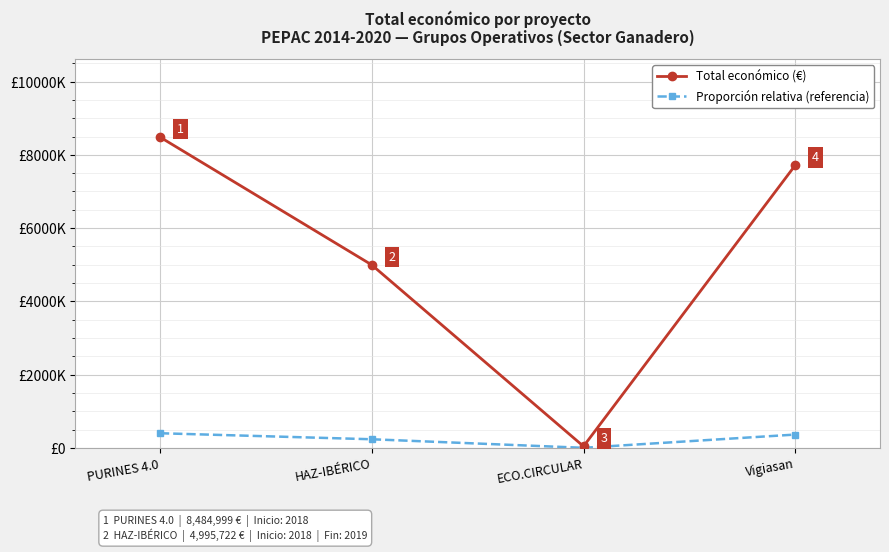

What is the maximum value shown in the chart?

8484999.0